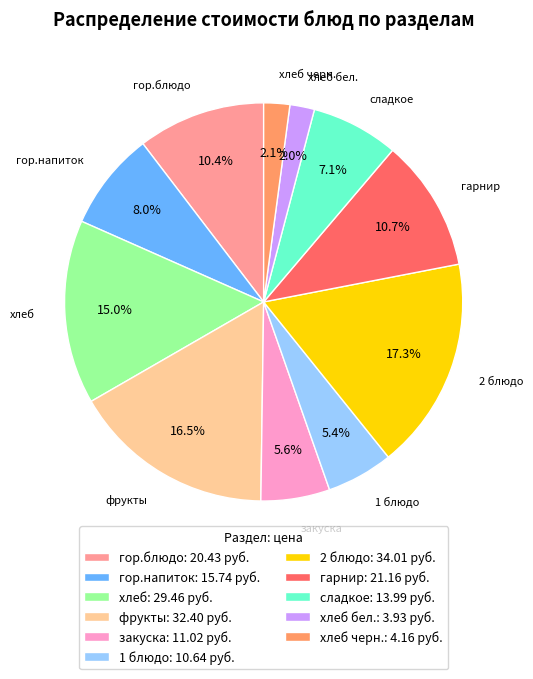

What percentage do сладкое: 13.99 руб. and хлеб черн.: 4.16 руб. together represent?

9.2%